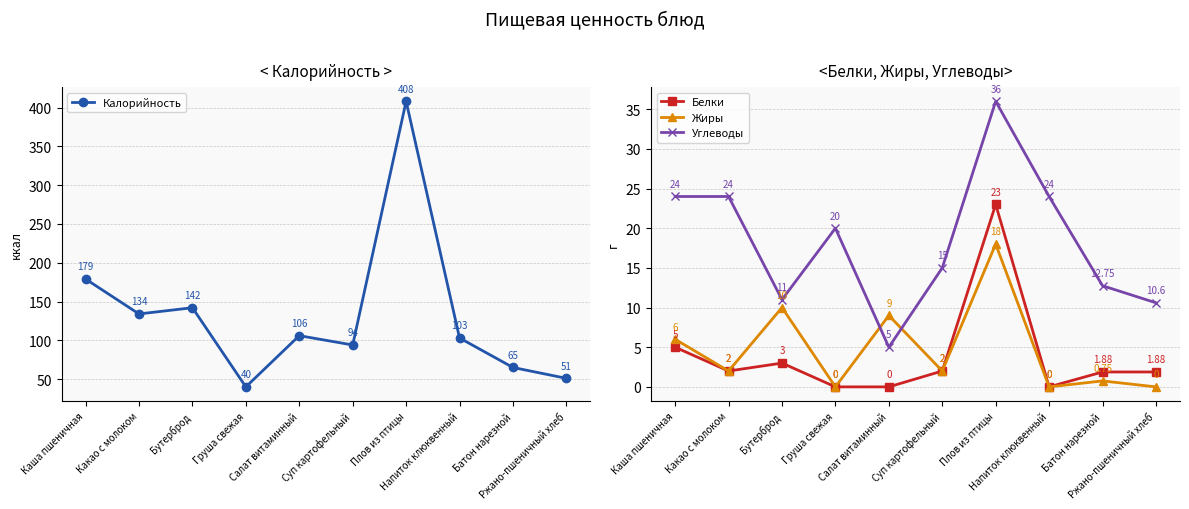

What are all the series names shown in the legend?

Калорийность, Белки, Жиры, Углеводы